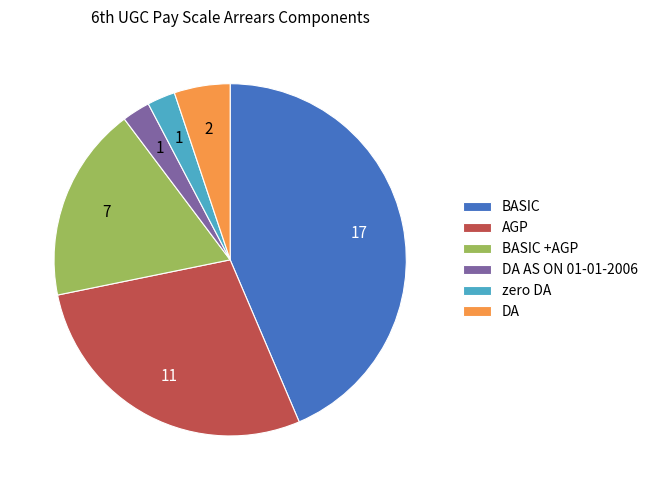

Which category has the biggest portion of the pie?

BASIC